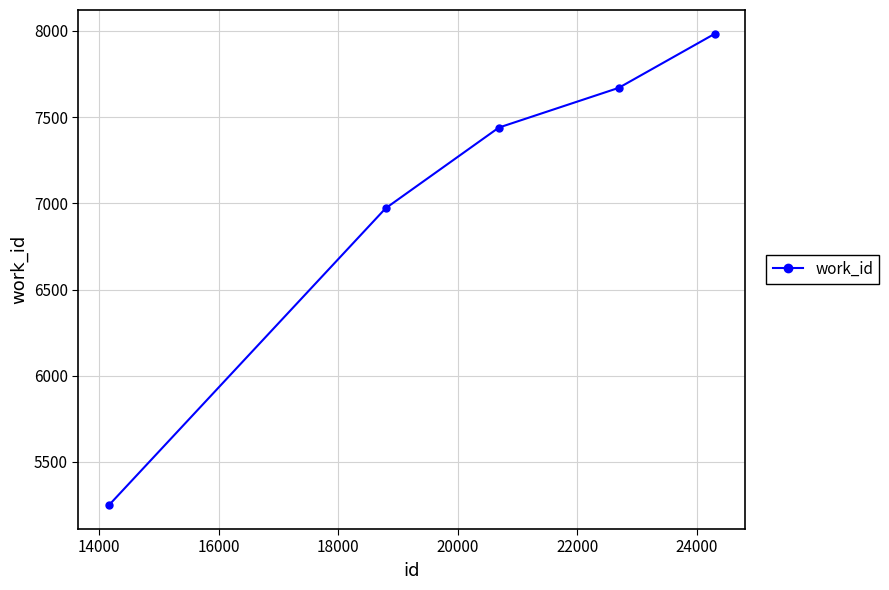

How many data points does each series have?

5